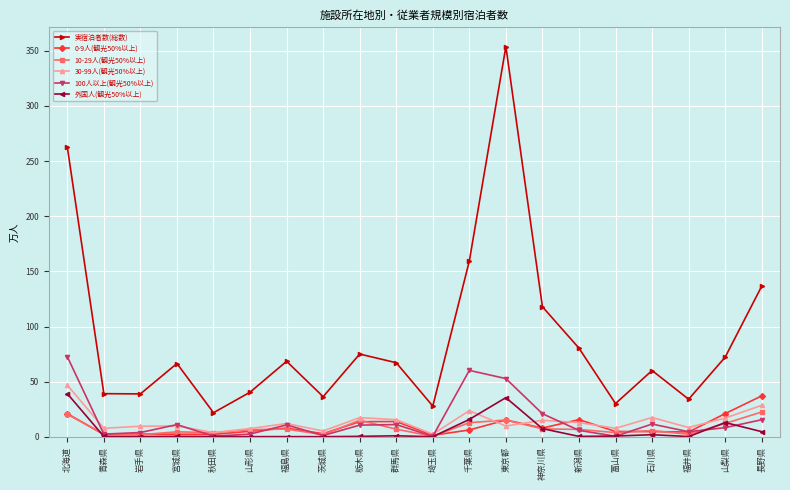

True or false: 実宿泊者数(総数) and 100人以上(観光50%以上) intersect in this chart.

False